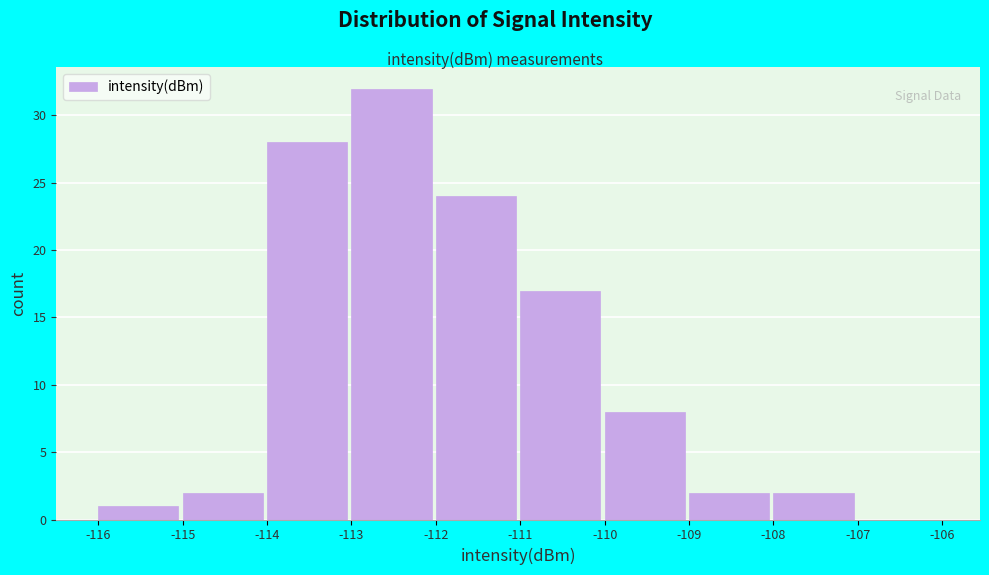

Which range on the x-axis has the tallest bar?

-113 to -112